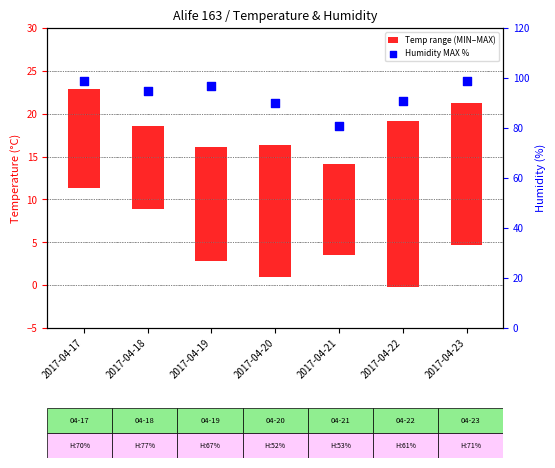

Is the value of Temp range (MIN–MAX) at 2017-04-22 greater than the value of Humidity MAX % at 2017-04-22?

No